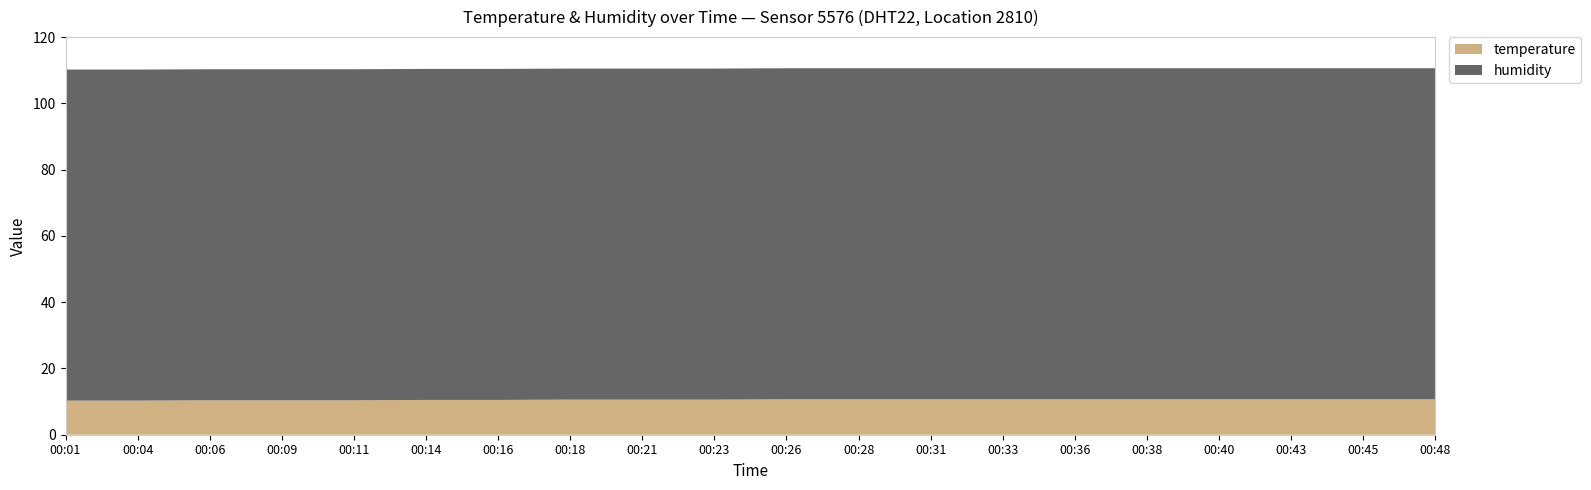

Reading right to left, what are all the values shown in this chart?

temperature: 00:48=10.7	00:45=10.7	00:43=10.7	00:40=10.7	00:38=10.7	00:36=10.7	00:33=10.7	00:31=10.7	00:28=10.7	00:26=10.7	00:23=10.6	00:21=10.6	00:18=10.6	00:16=10.5	00:14=10.5	00:11=10.4	00:09=10.4	00:06=10.4	00:04=10.3	00:01=10.3
humidity: 00:48=99.9	00:45=99.9	00:43=99.9	00:40=99.9	00:38=99.9	00:36=99.9	00:33=99.9	00:31=99.9	00:28=99.9	00:26=99.9	00:23=99.9	00:21=99.9	00:18=99.9	00:16=99.9	00:14=99.9	00:11=99.9	00:09=99.9	00:06=99.9	00:04=99.9	00:01=99.9